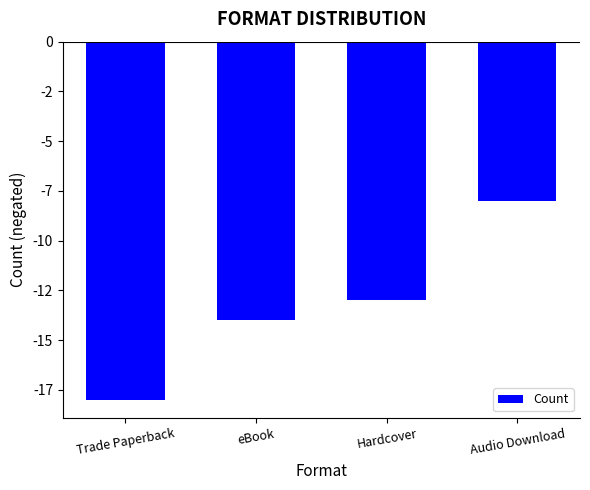

What is the difference between the values at Audio Download and Trade Paperback?

10